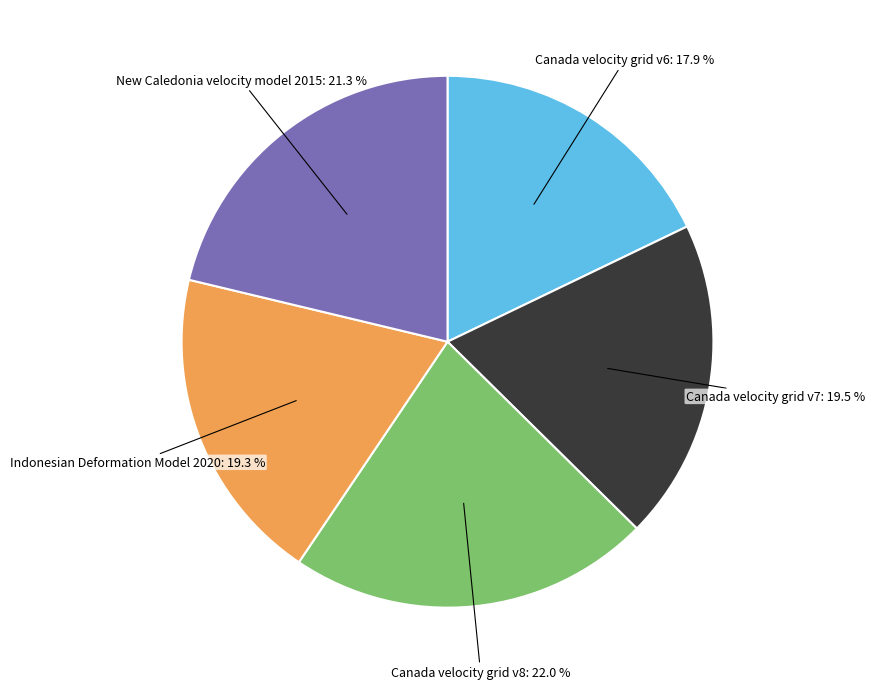

Does any single category account for the majority?

No